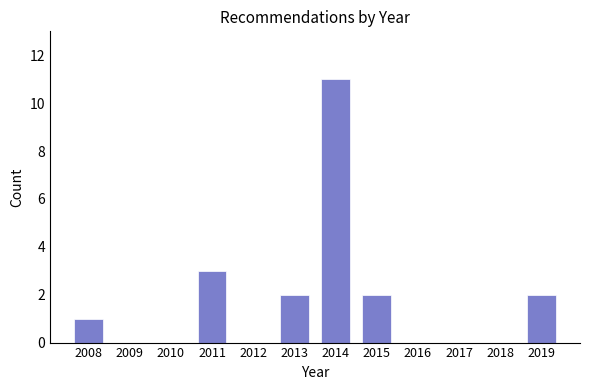

Reading right to left, list all the values displayed in this chart.

2019=2	2018=0	2017=0	2016=0	2015=2	2014=11	2013=2	2012=0	2011=3	2010=0	2009=0	2008=1